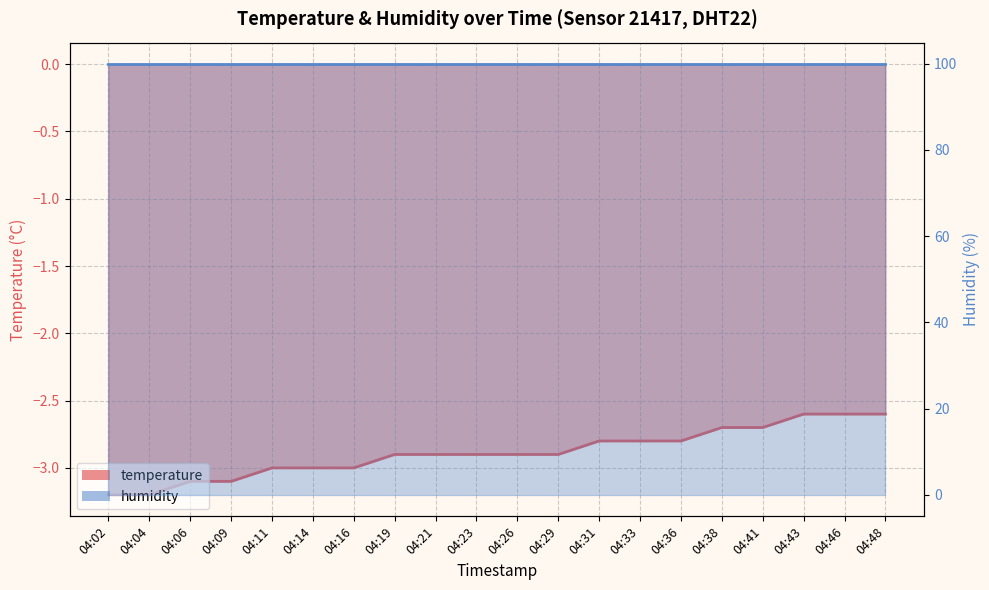

Is it true that the value at 04:48 is -0.9?

False